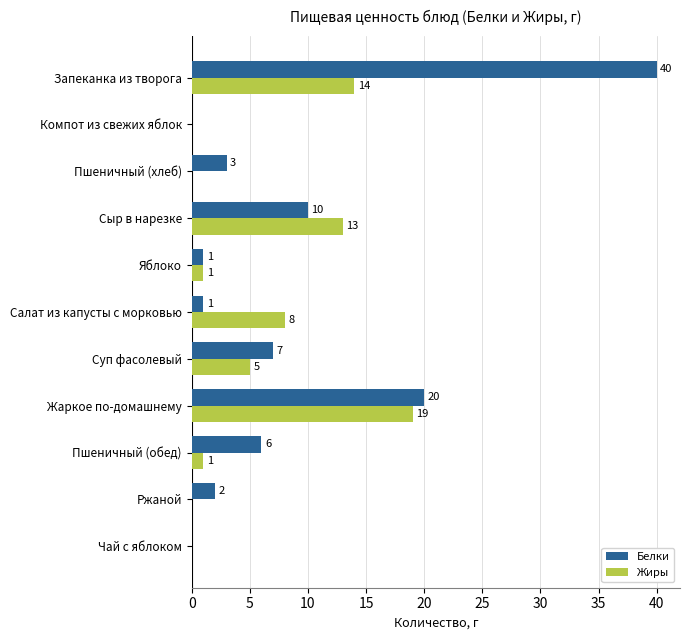

Is the value of Белки at Сыр в нарезке greater than the value of Жиры at Яблоко?

Yes